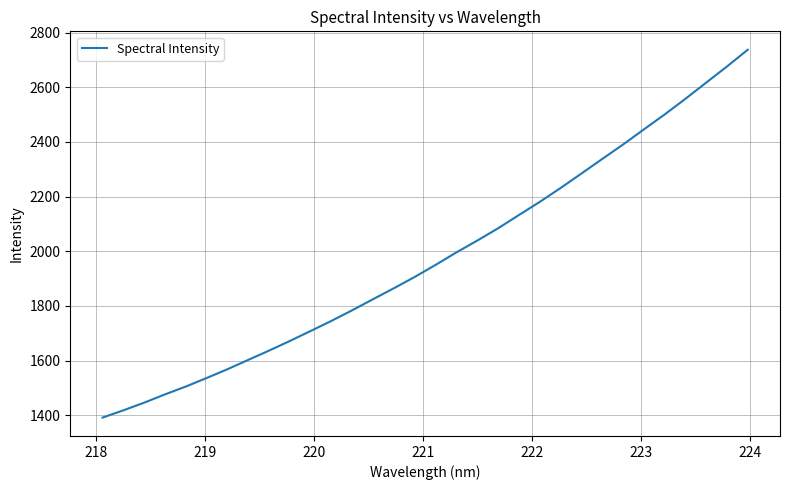

How many values are below 1950?

16